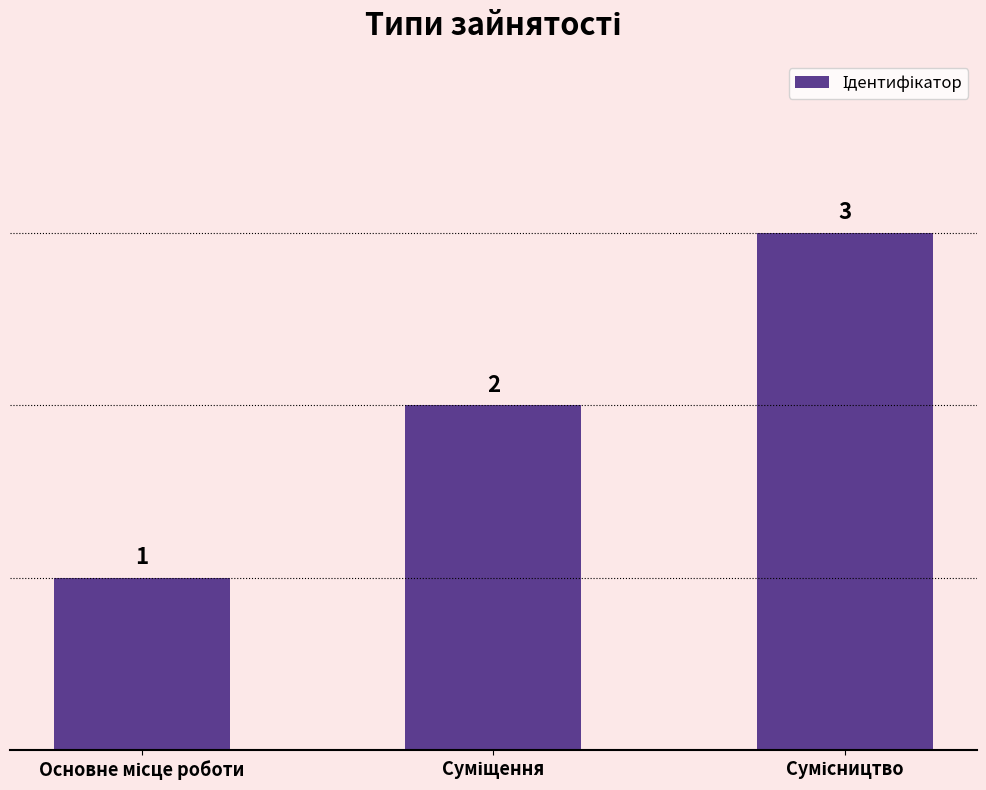

What is the sum of all values?

6